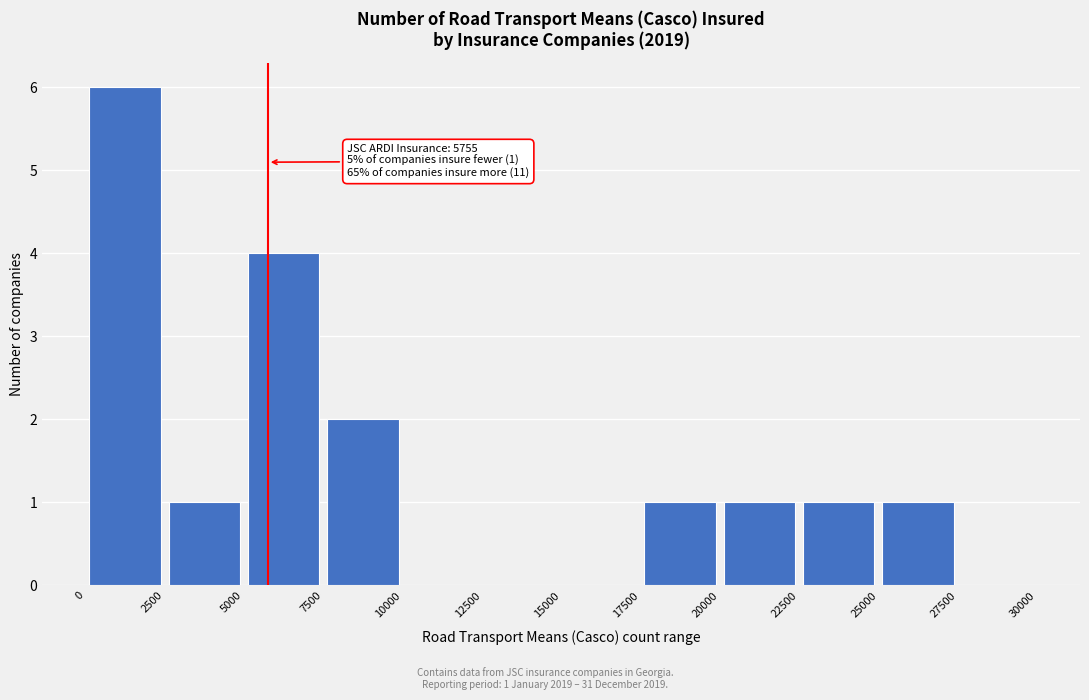

Which range on the x-axis has the tallest bar?

0 to 2500